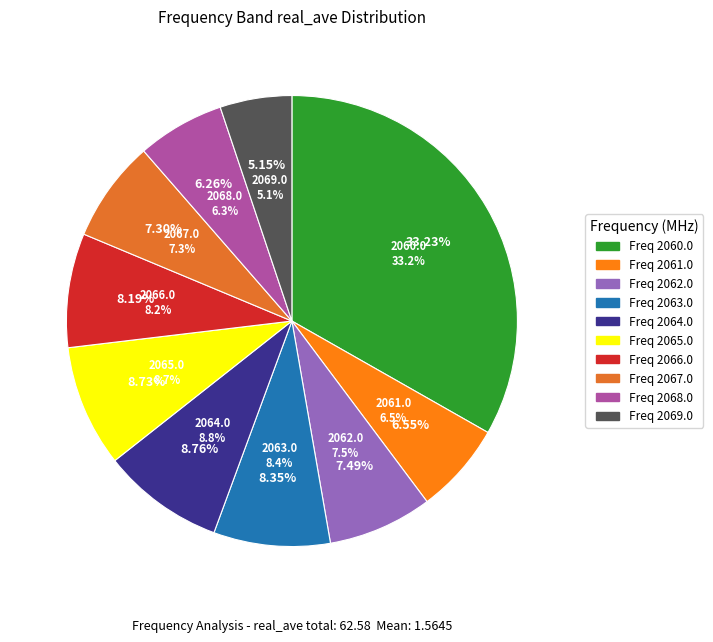

Which category has the biggest portion of the pie?

2060.0